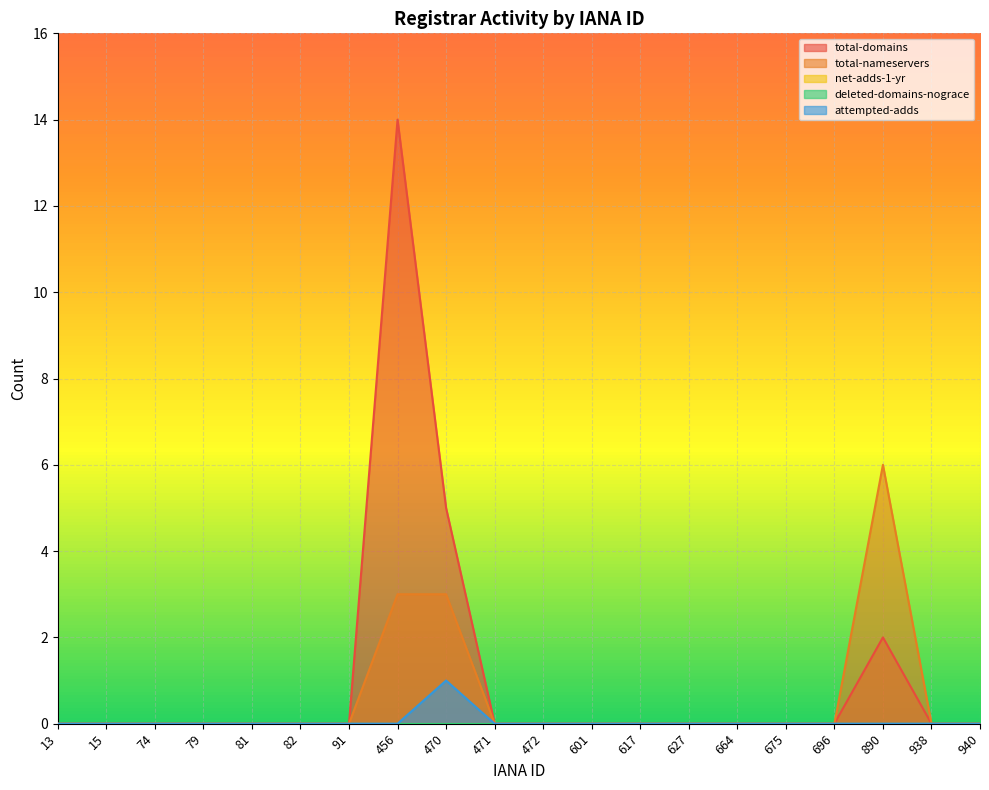

The total-nameservers series shows 4 at 91. True or false?

False